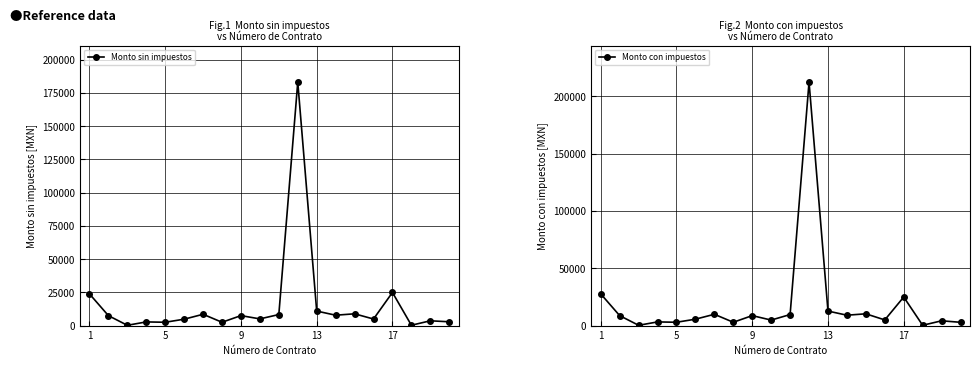

What is the minimum value for Monto con impuestos?

250.0